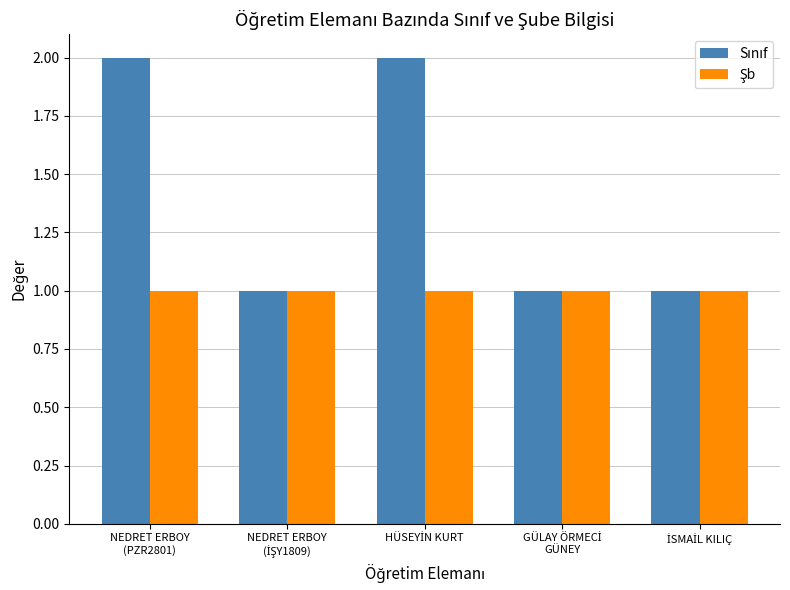

Does the chart contain any negative values?

No